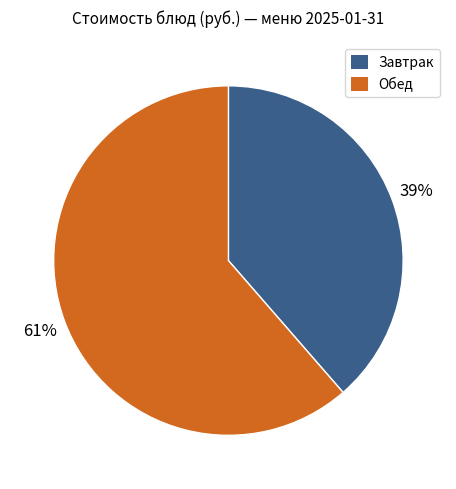

To the nearest percent, what is the average slice percentage?

50%